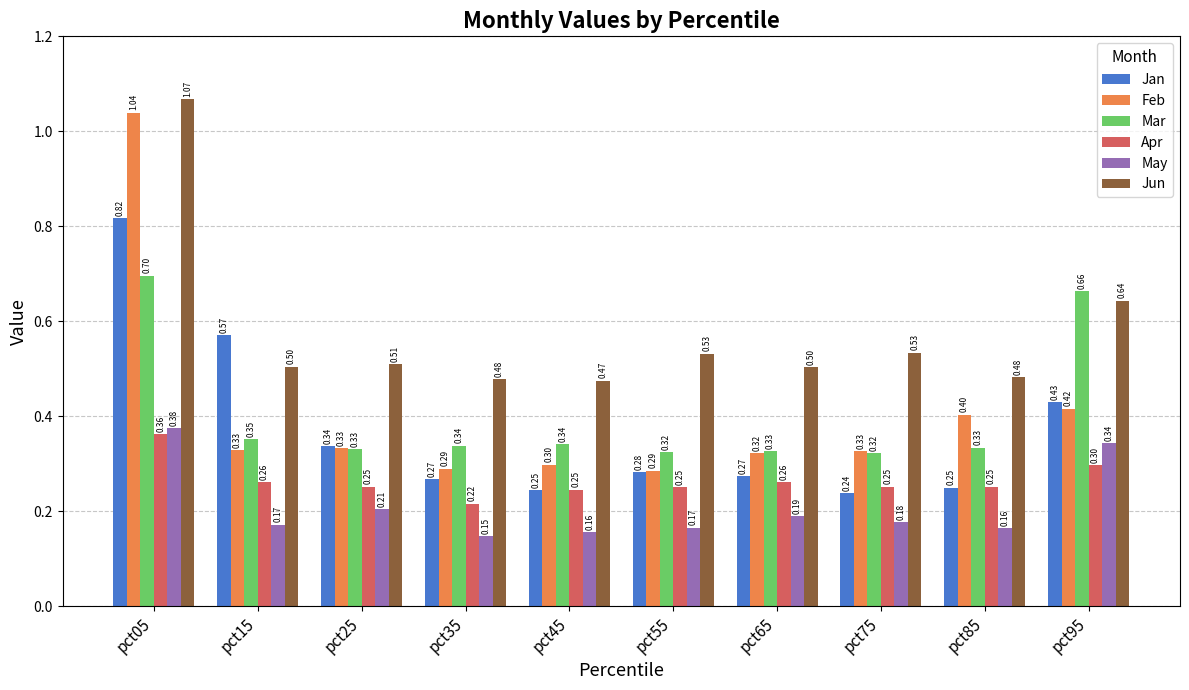

Are the bars grouped side by side (vs. stacked)?

Yes